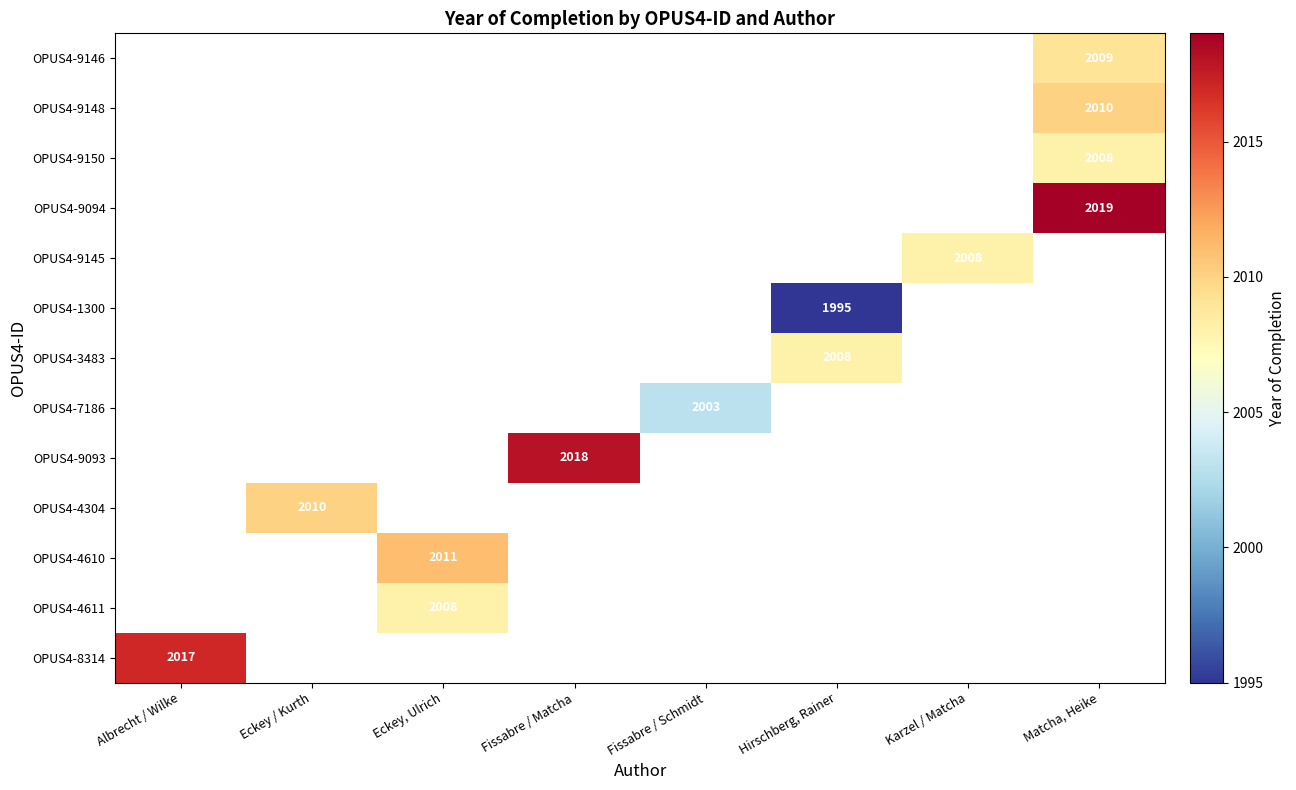

What is the smallest value displayed?

1995.0